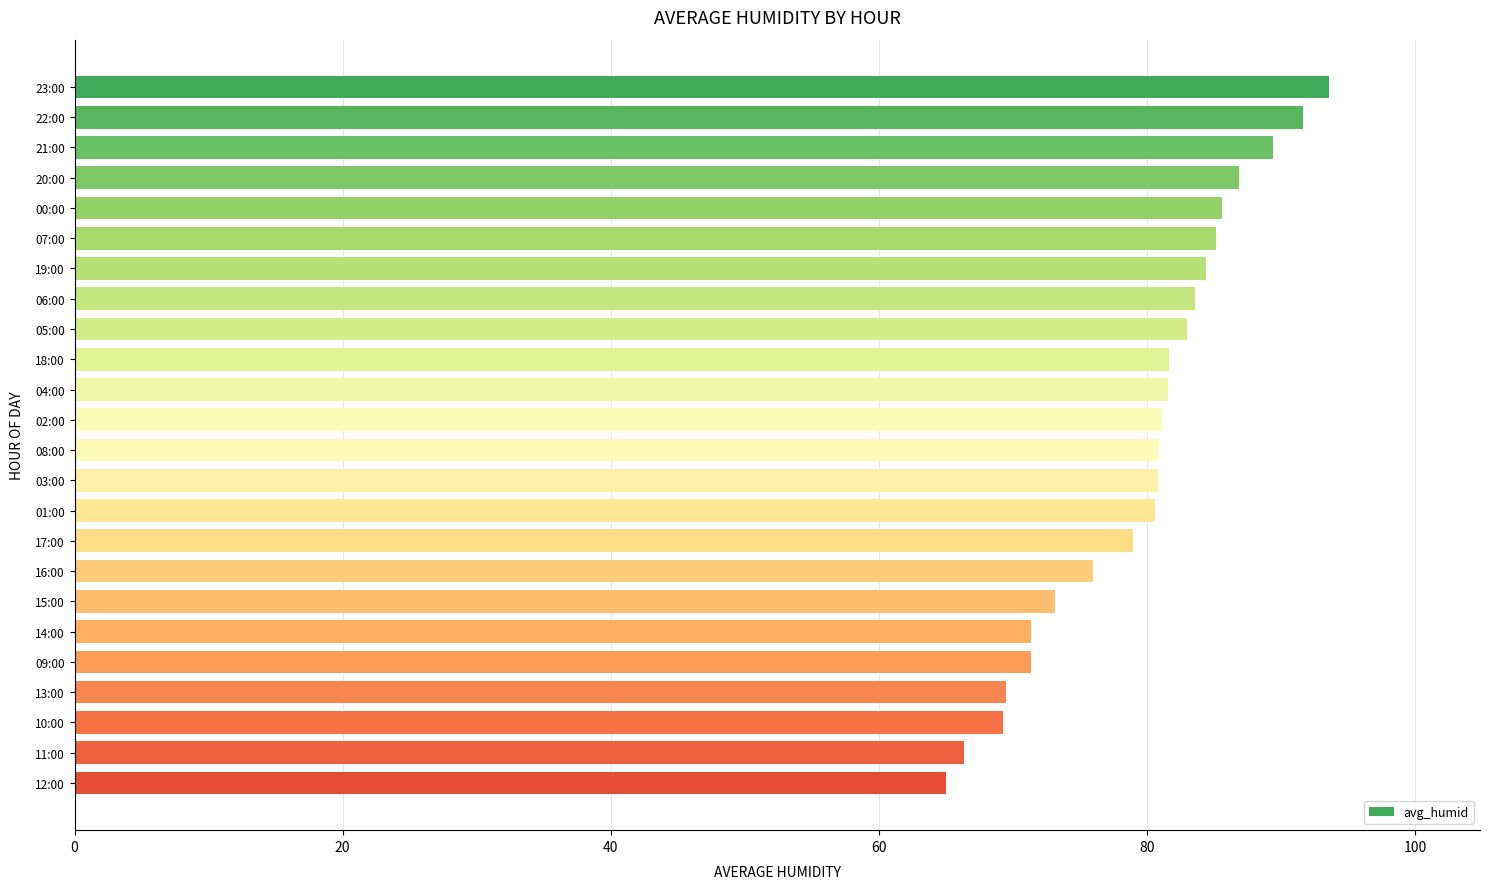

True or false: the data shows 80.9 at 03:00.

True